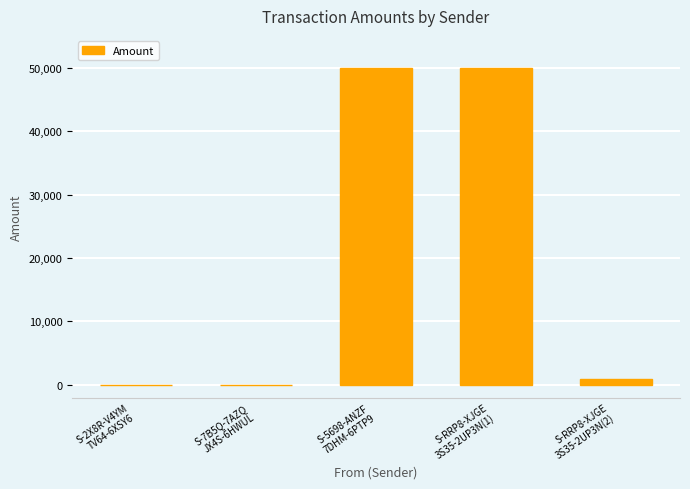

What is the sum of all values?

100992.0